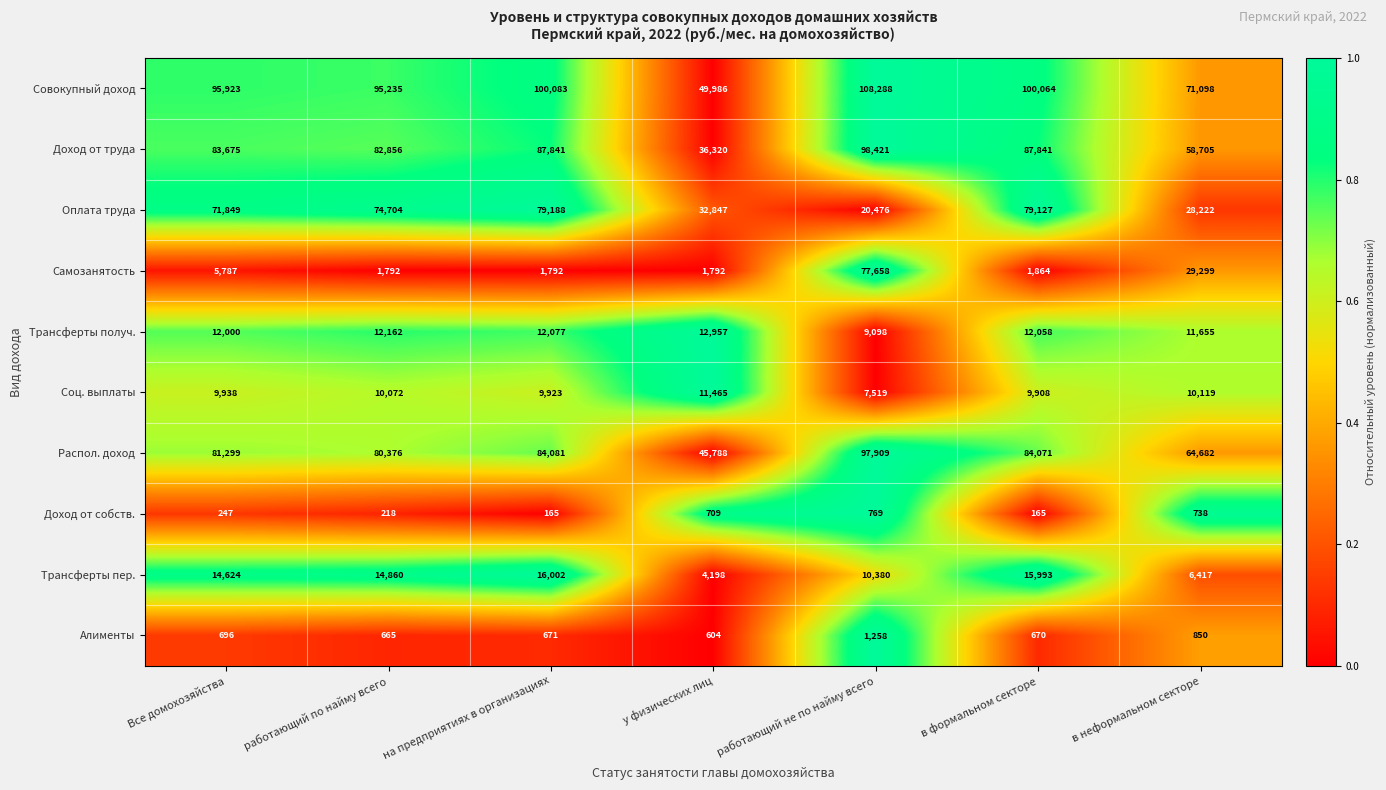

What is the difference between the second highest and minimum values in the Трансферты пер. series?

11795